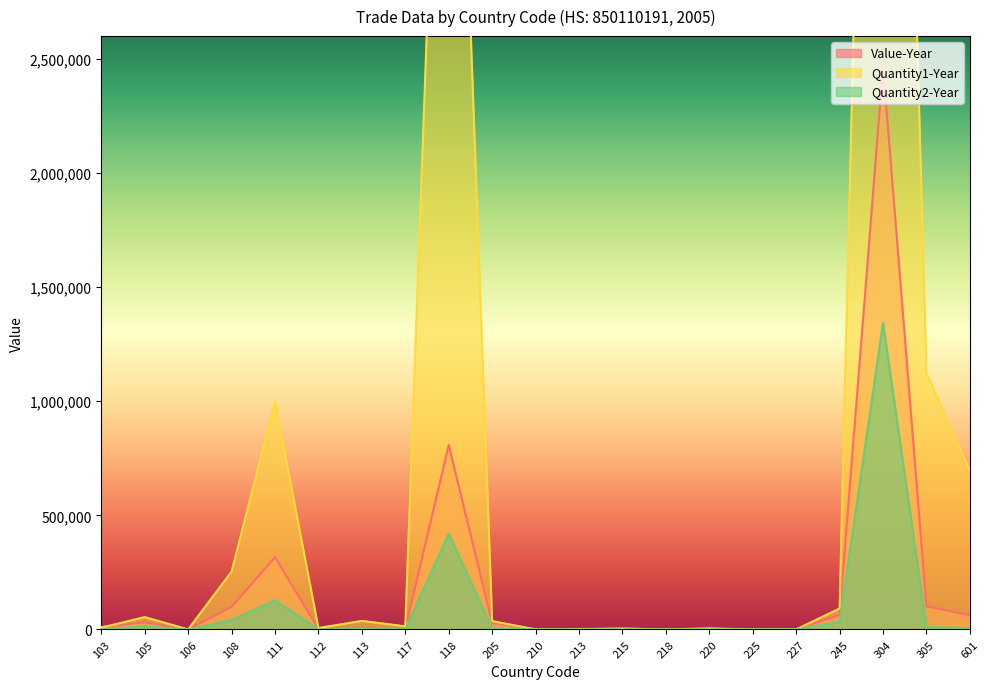

What is the total value across all series at 220?

7189